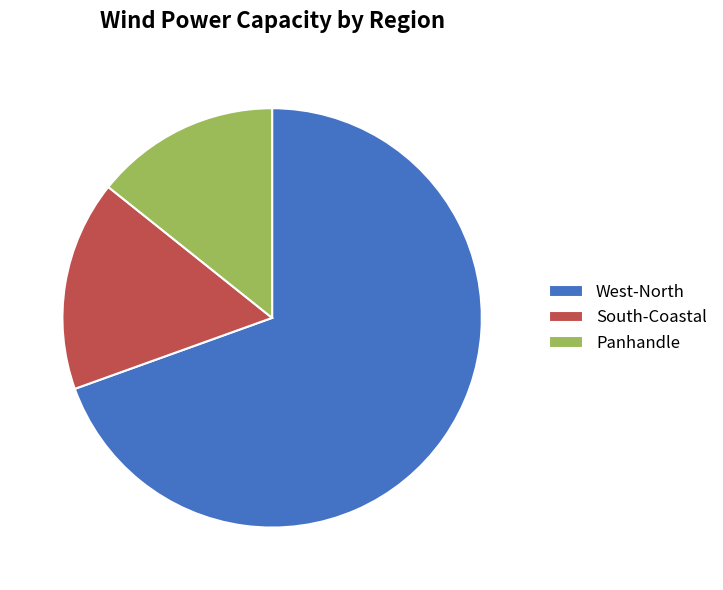

Does West-North represent more than half of the total?

Yes